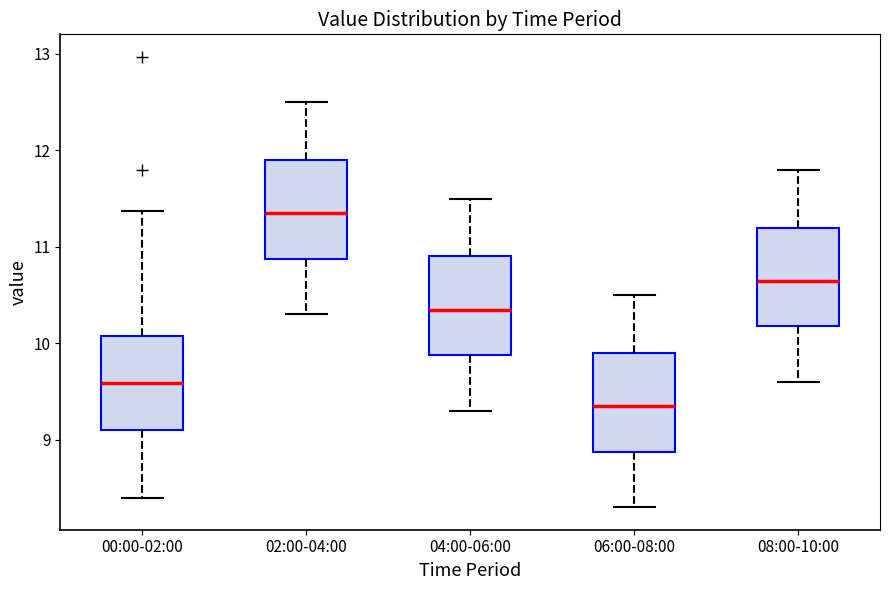

Where does the median line of the box for 06:00-08:00 sit on the y-axis? The values are not printed on the chart, so give them approximately, as read against the axis.

9.4